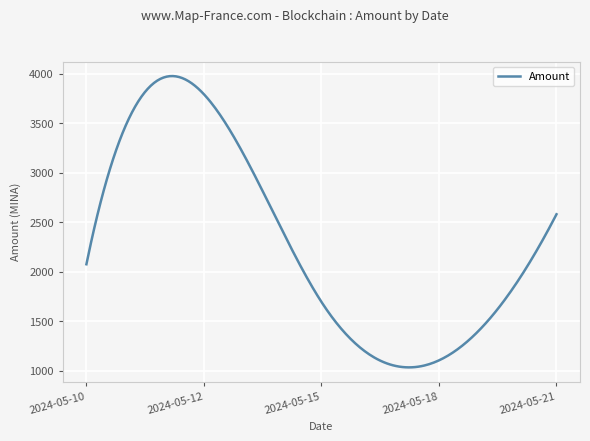

What is the difference between the maximum and minimum values?

2941.8